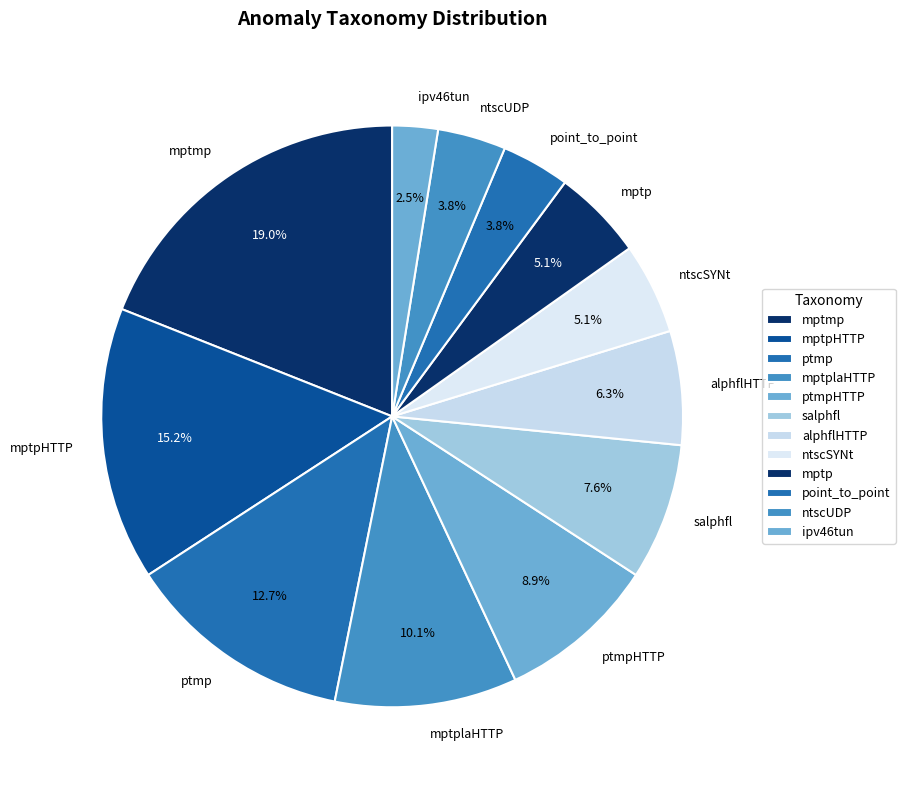

How many segments does this pie chart have?

12